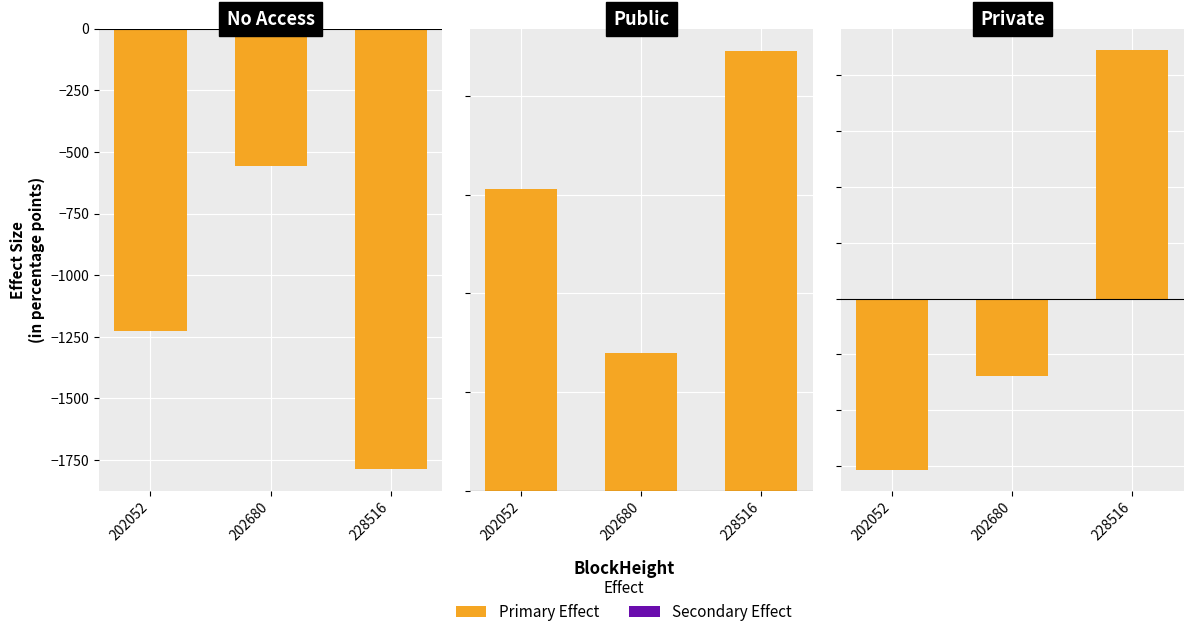

How many categories are shown in the chart?

3